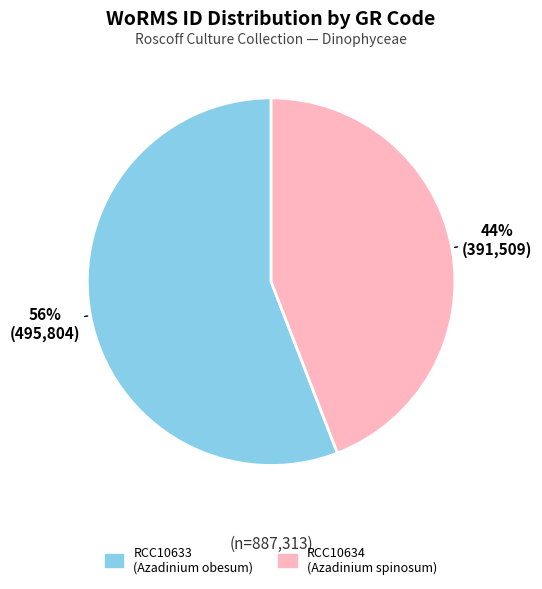

To the nearest percent, what percentage of the pie is RCC10633?

56%